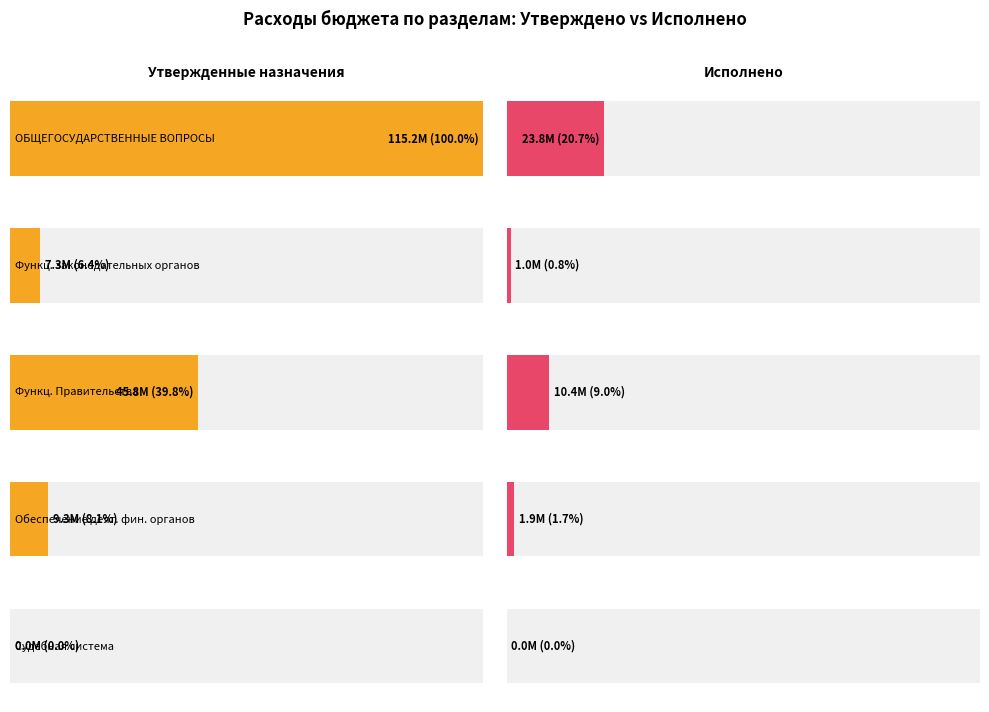

What are all the series names shown in the legend?

Утвержденные бюджетные назначения, Исполнено